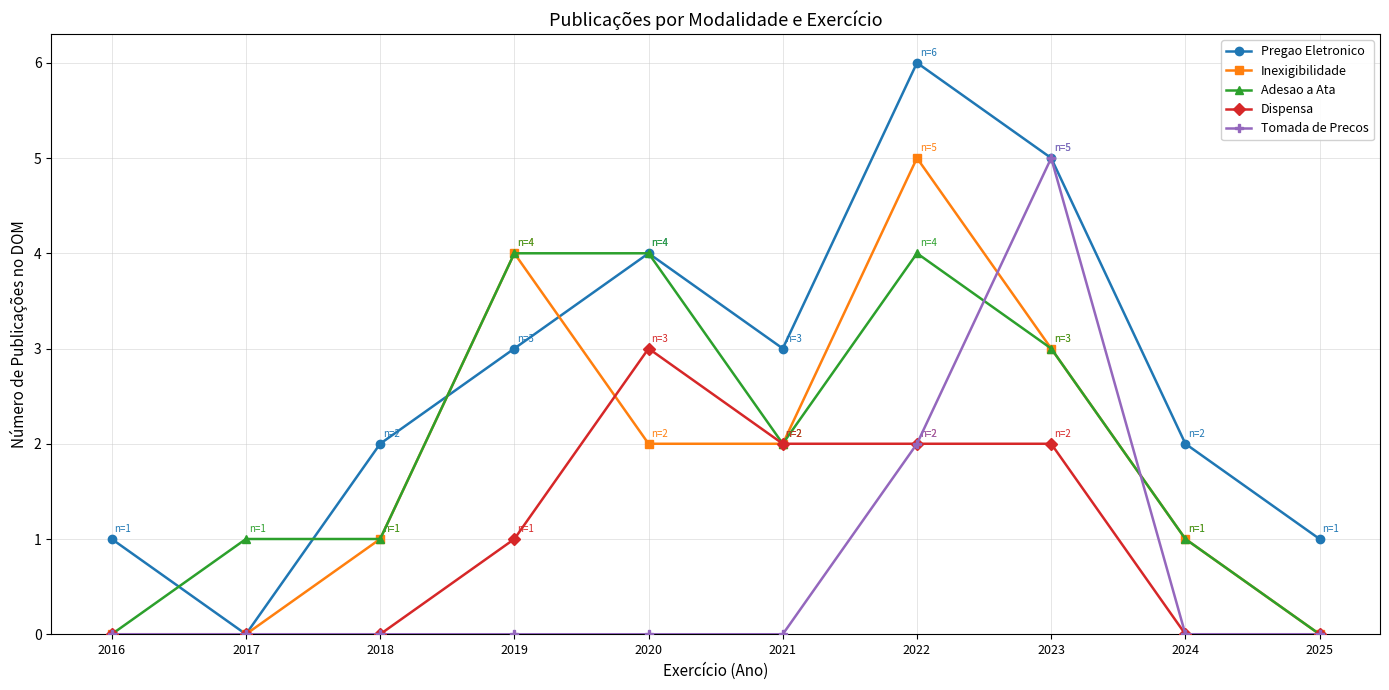

Which series has the widest spread of values?

Pregao Eletronico